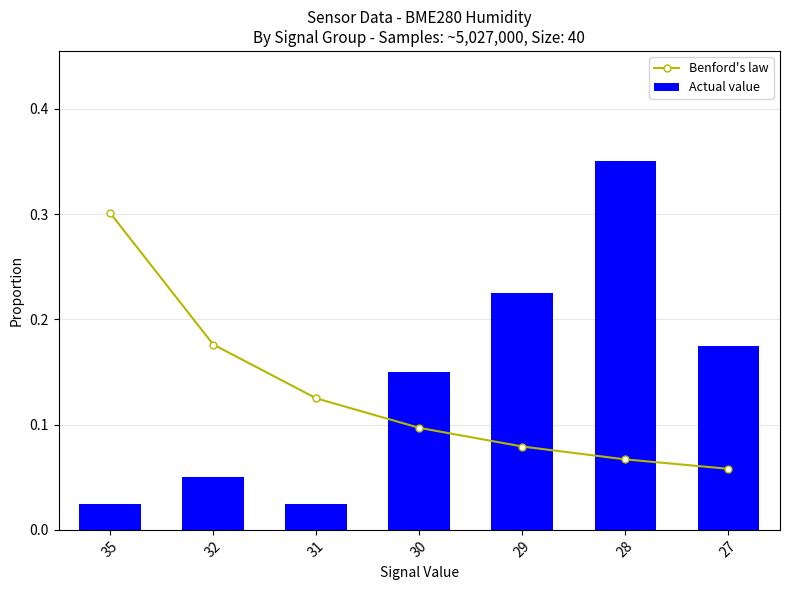

Rank the series by their average value, from highest to lowest.

Actual value, Benford's law